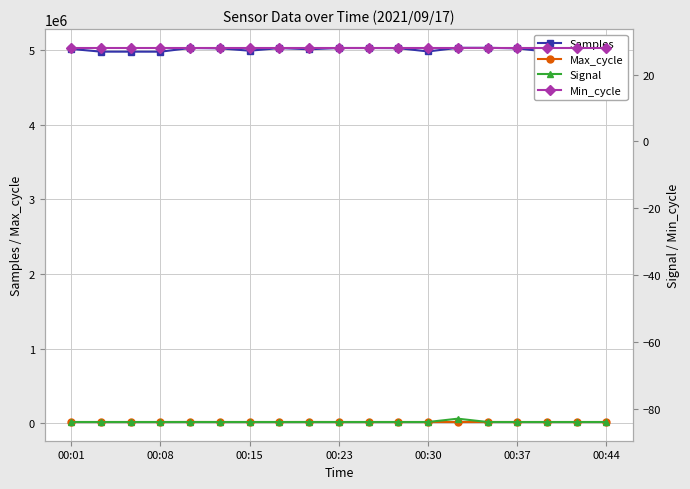

True or false: Max_cycle has more than 1 interior local peaks.

True